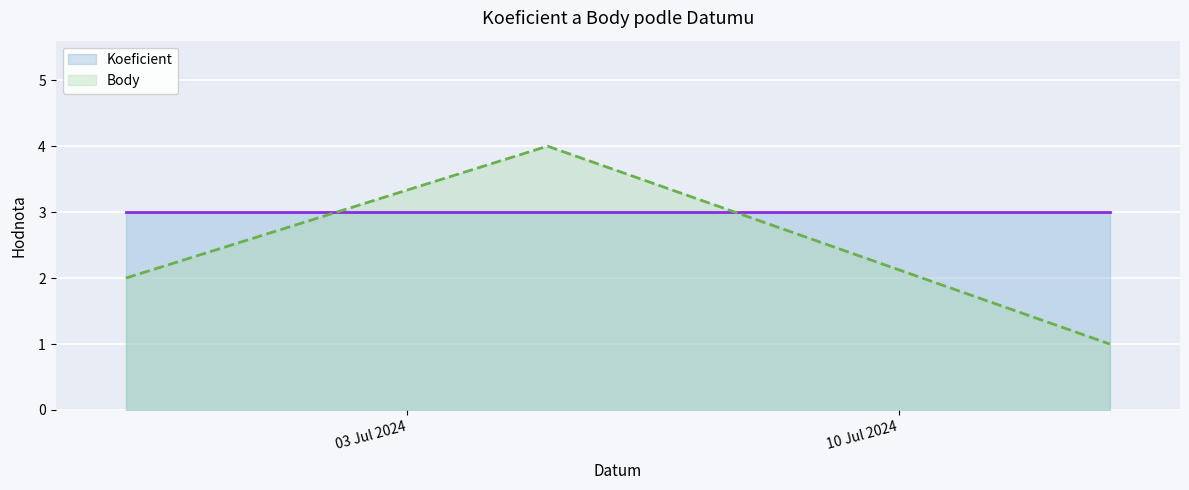

What is the greatest value displayed?

4